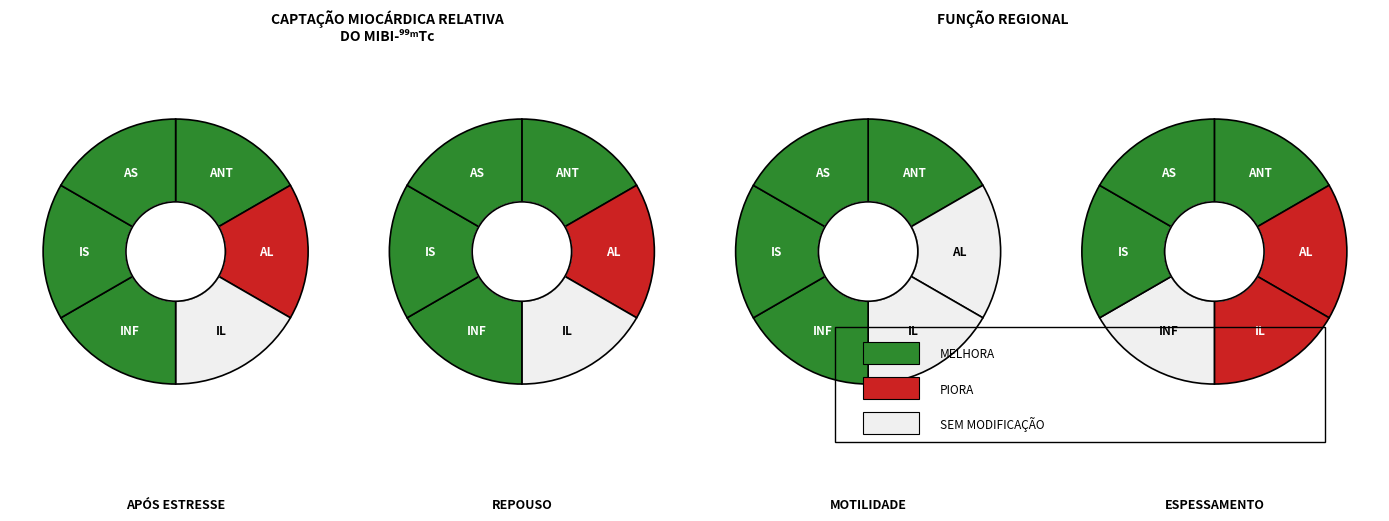

To the nearest percent, what is the difference between the largest and smallest slice percentages?

1%